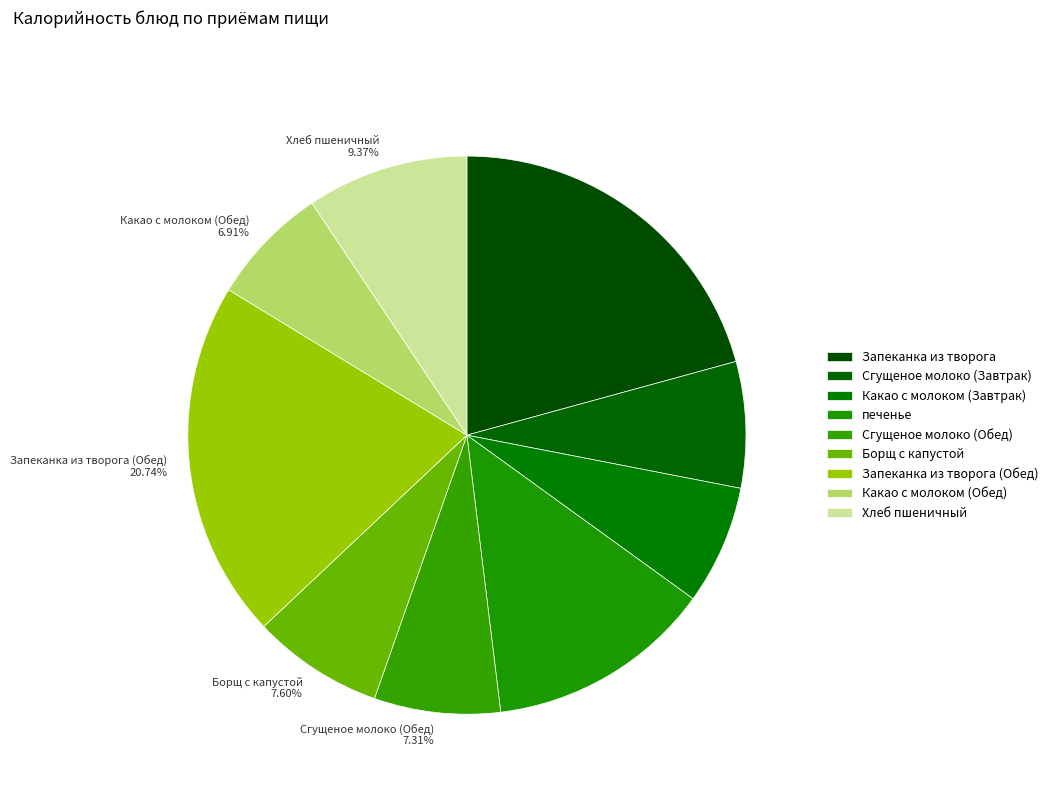

Combined, do Какао с молоком (Обед) 6.91% and печенье 13.10% account for over 50%?

No